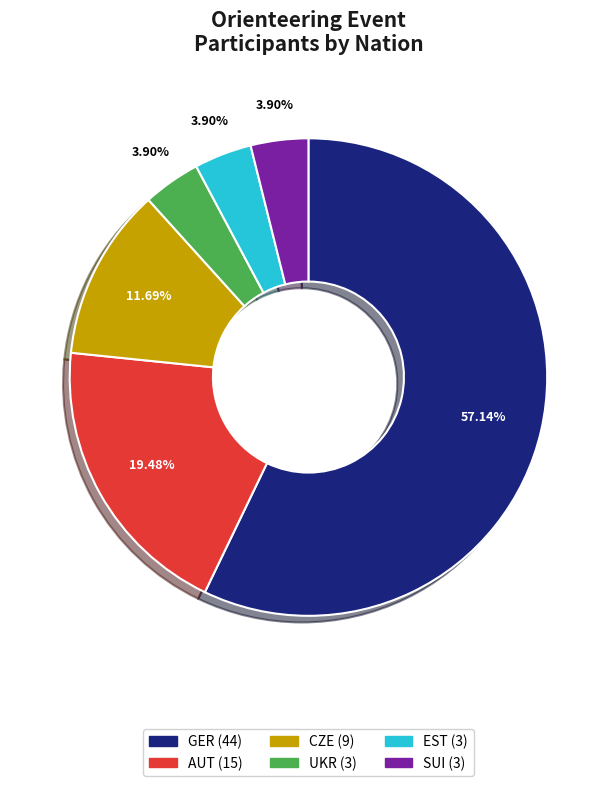

The CZE slice represents 23% of the pie. True or false?

False